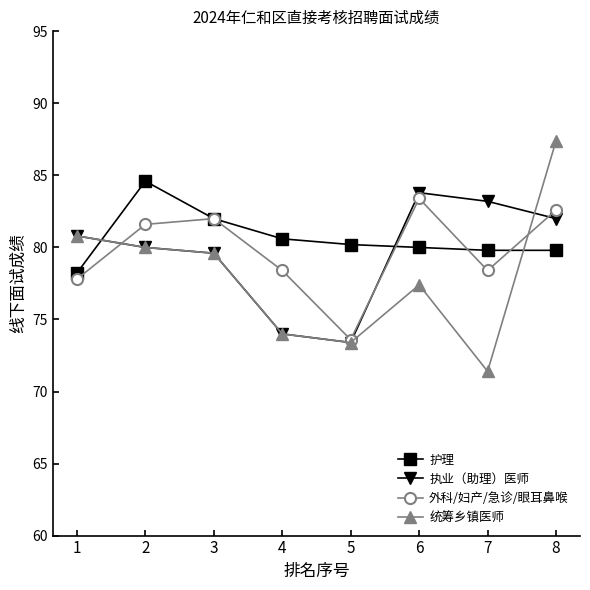

What is the difference between the highest and lowest values at 7?

11.8